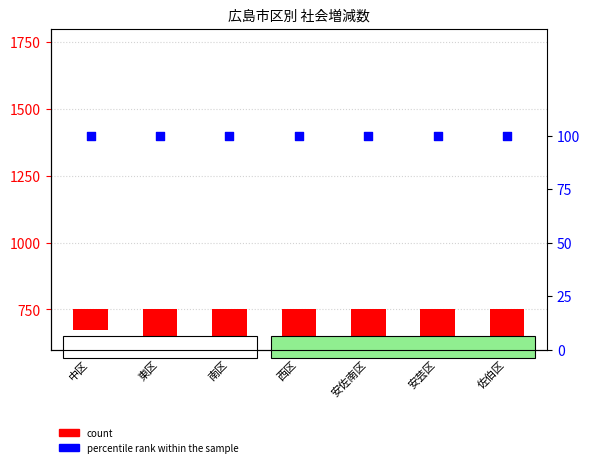

What are all the series names shown in the legend?

count, percentile rank within the sample